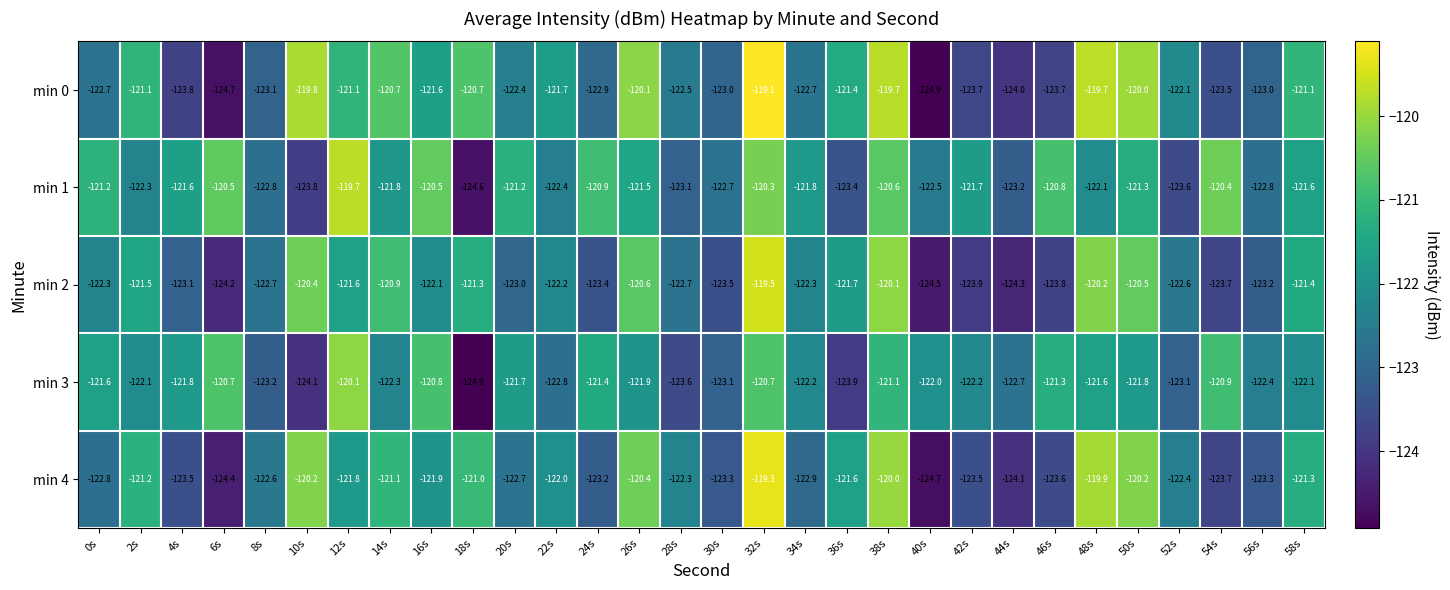

Which series has the widest spread of values?

min 0